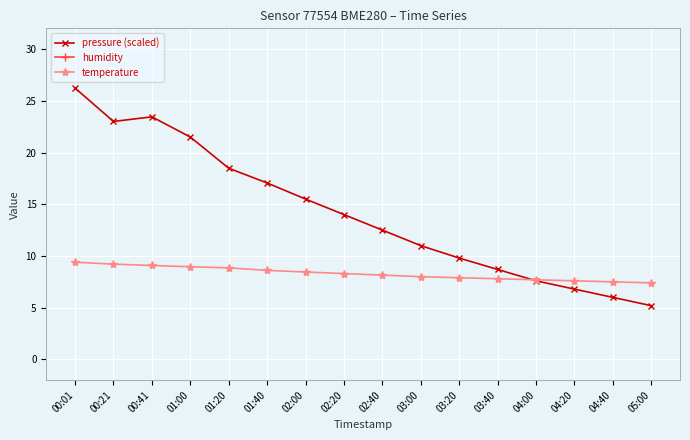

Rank the categories by humidity value from highest to lowest.

00:41, 00:21, 00:01, 01:20, 01:00, 01:40, 02:00, 02:20, 02:40, 03:00, 03:20, 03:40, 04:00, 04:20, 04:40, 05:00